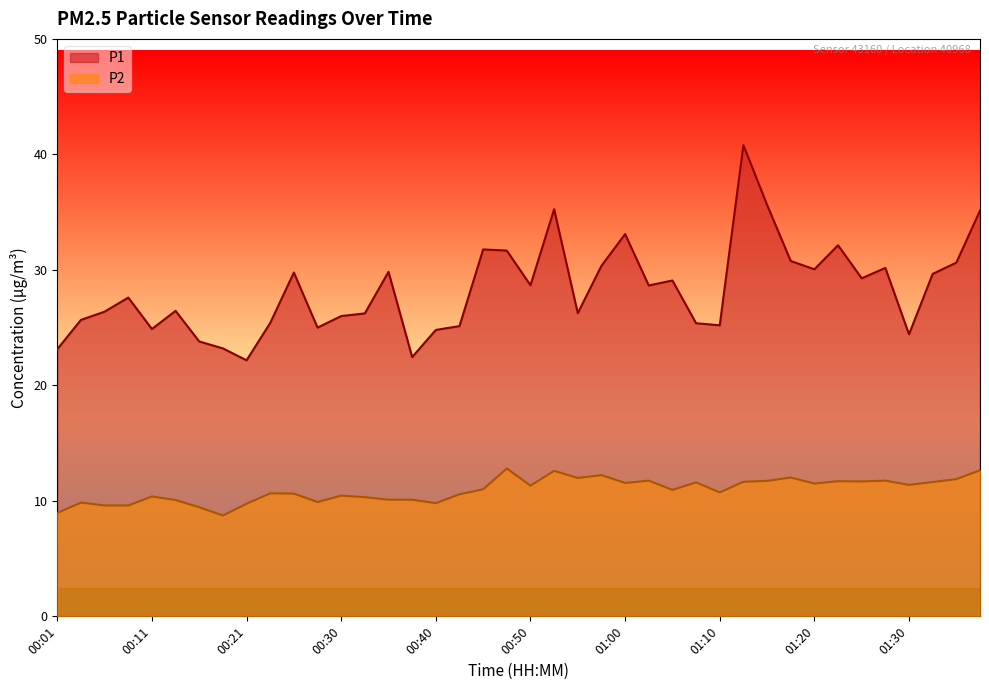

What is the value of the P1 point at the 19th from the left?

31.8